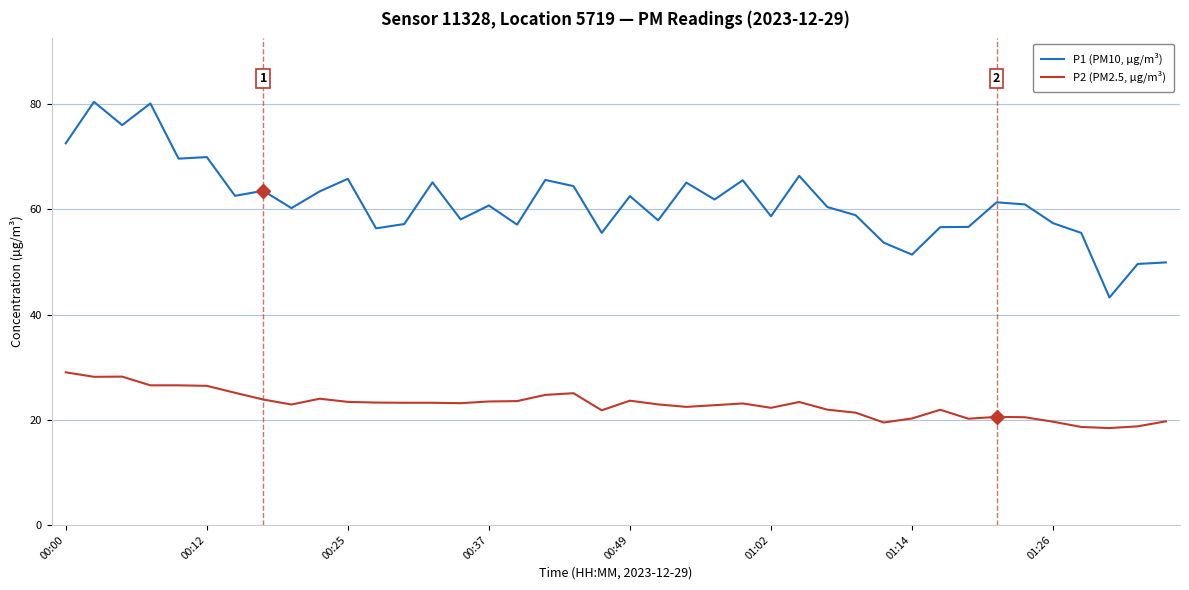

Which series has the widest spread of values?

P1 (PM10, µg/m³)